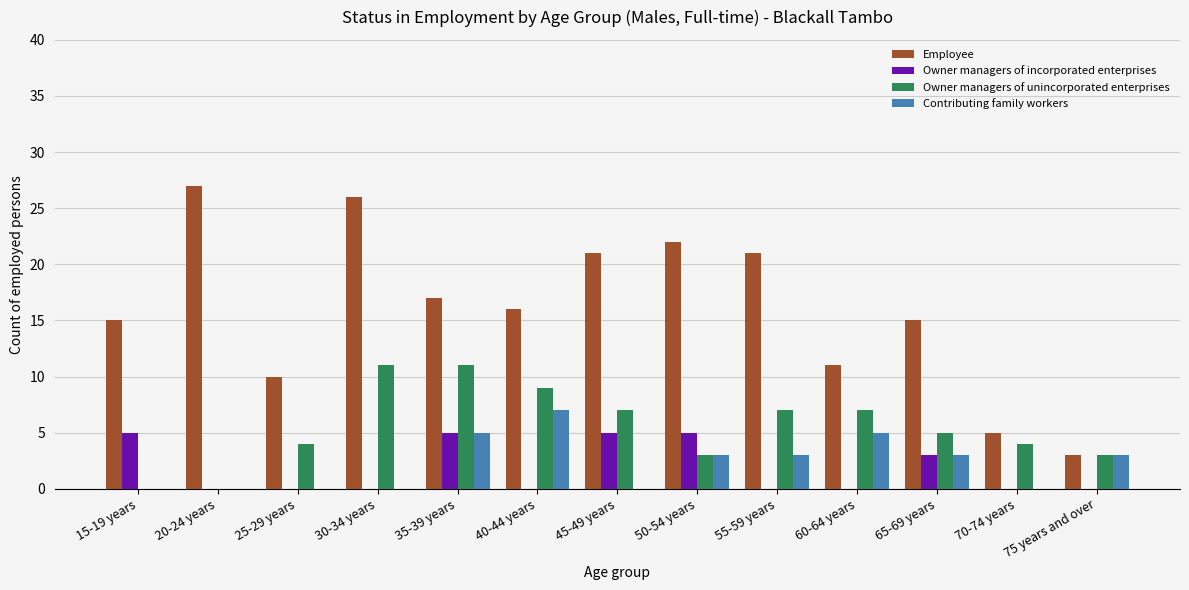

The value of Employee at 50-54 years is 14. True or false?

False